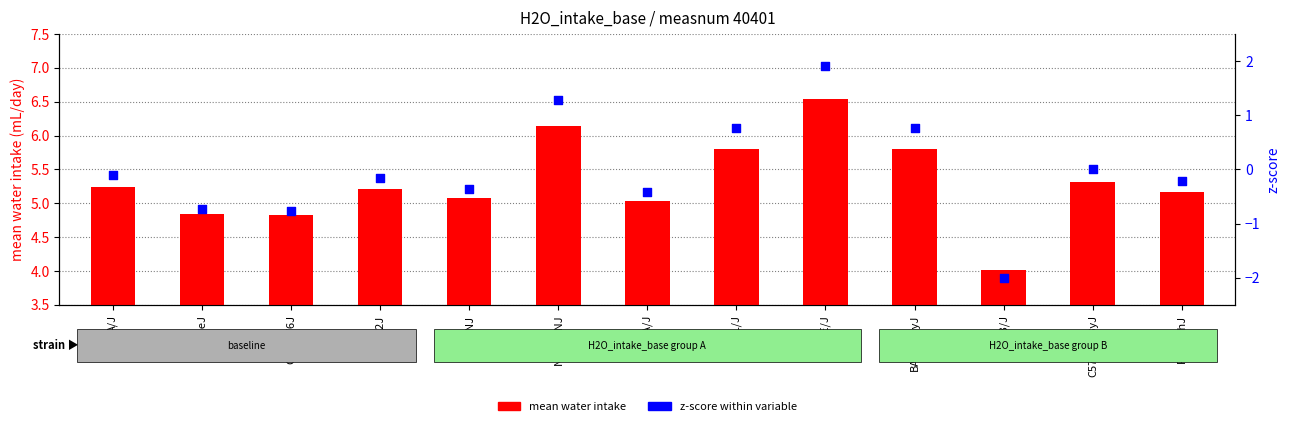

Which series contains the highest Y value?

mean water intake